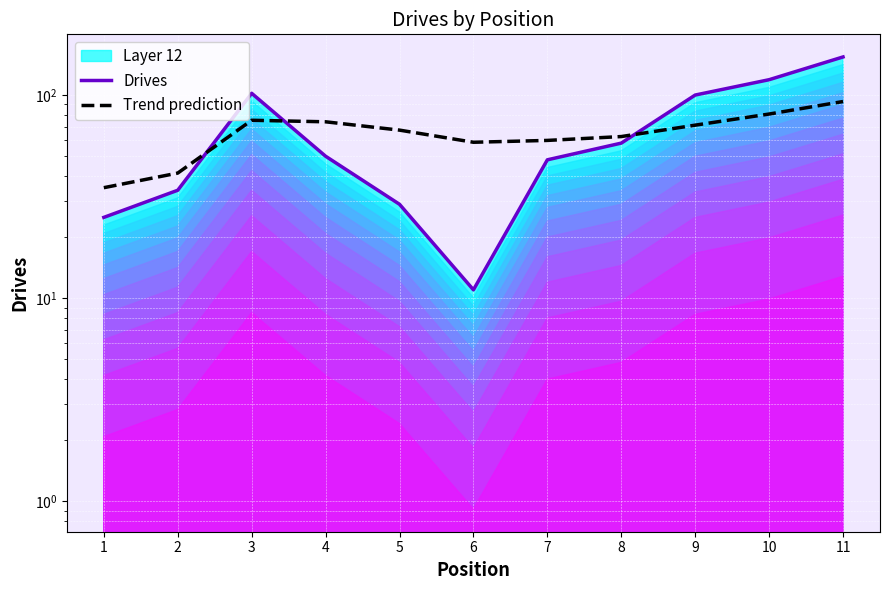

What is the difference between the highest and lowest values at 11?

61.1